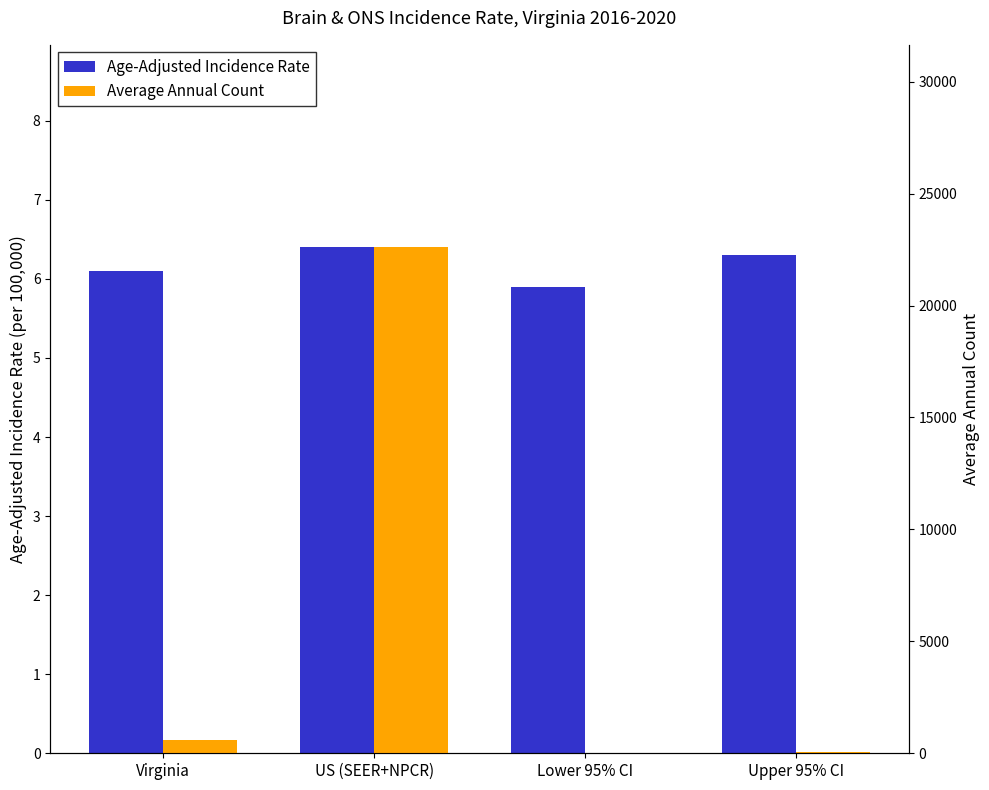

At which label does Average Annual Count first exceed 577?

US (SEER+NPCR)